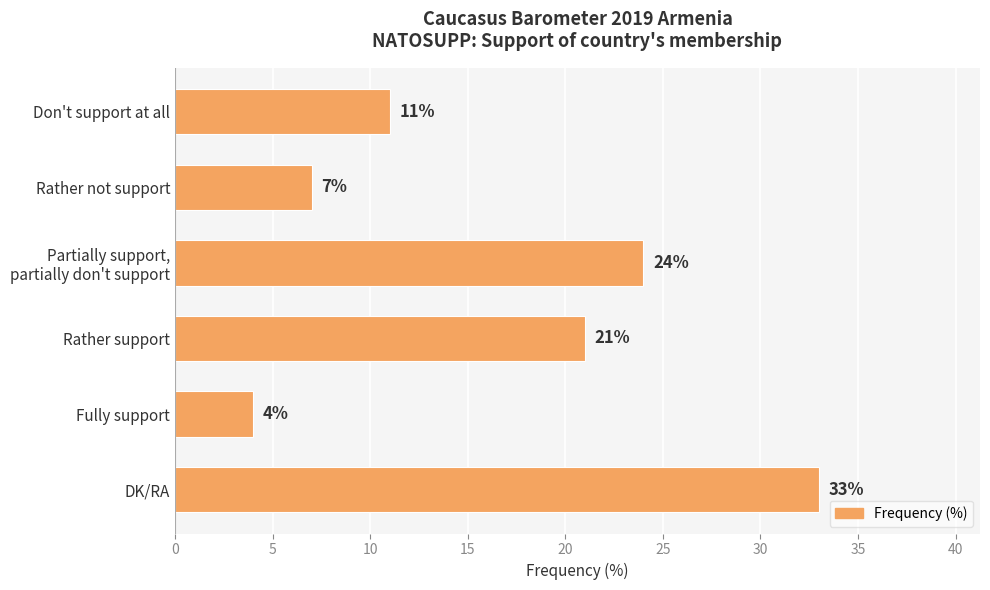

What is the sum of all values?

100